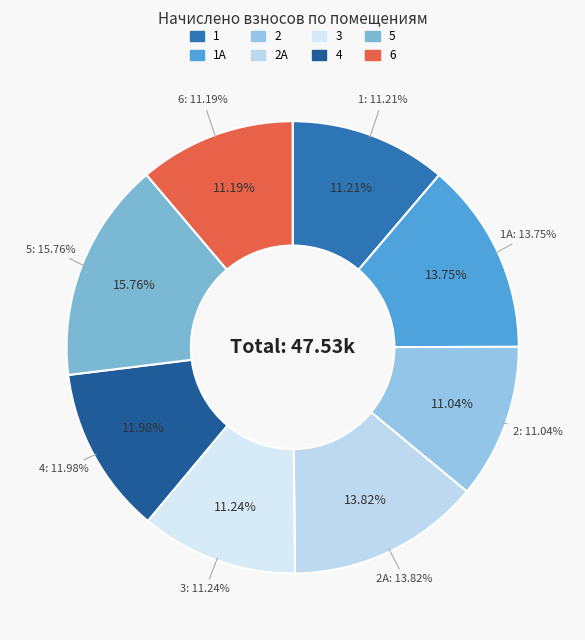

Which slice is the largest?

5